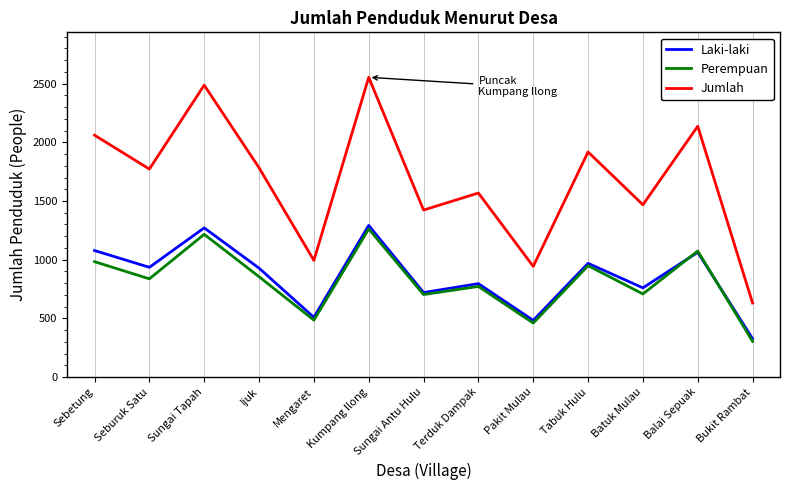

Which series has the largest range (max minus min)?

Jumlah